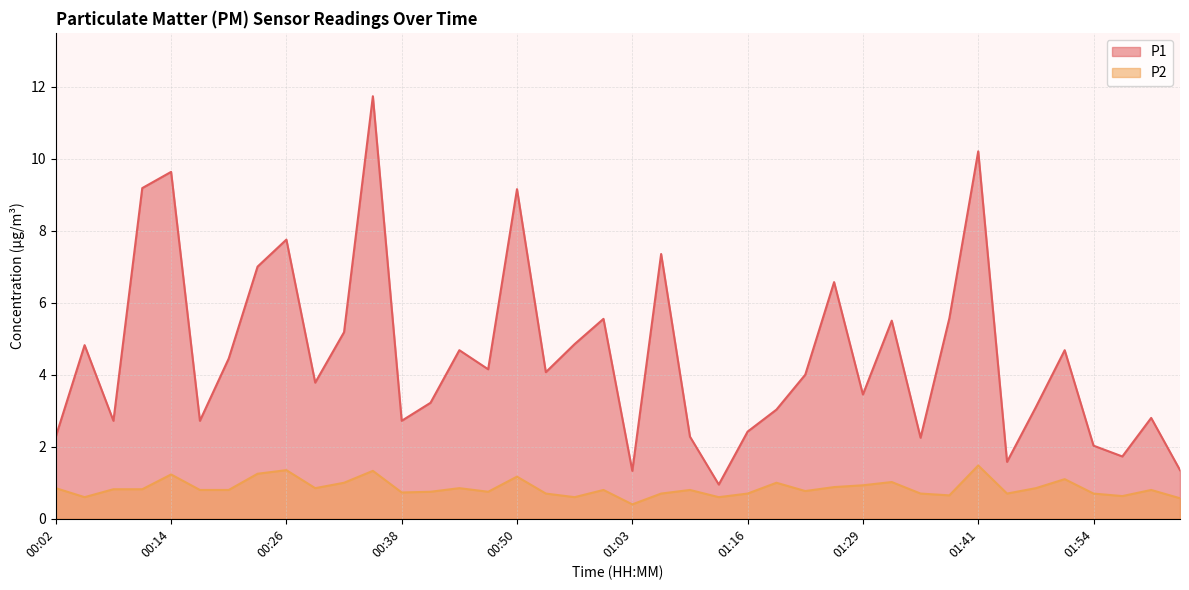

Where is P1 nearest to the value 6?

01:38